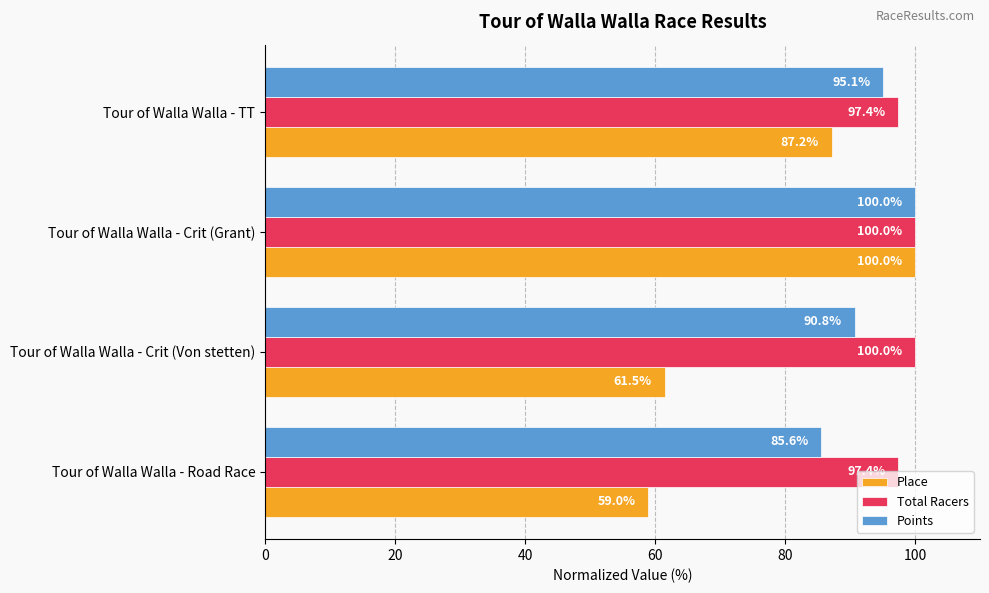

List the labels in order of Points value, largest first.

Tour of Walla Walla - Crit (Grant), Tour of Walla Walla - TT, Tour of Walla Walla - Crit (Von stetten), Tour of Walla Walla - Road Race